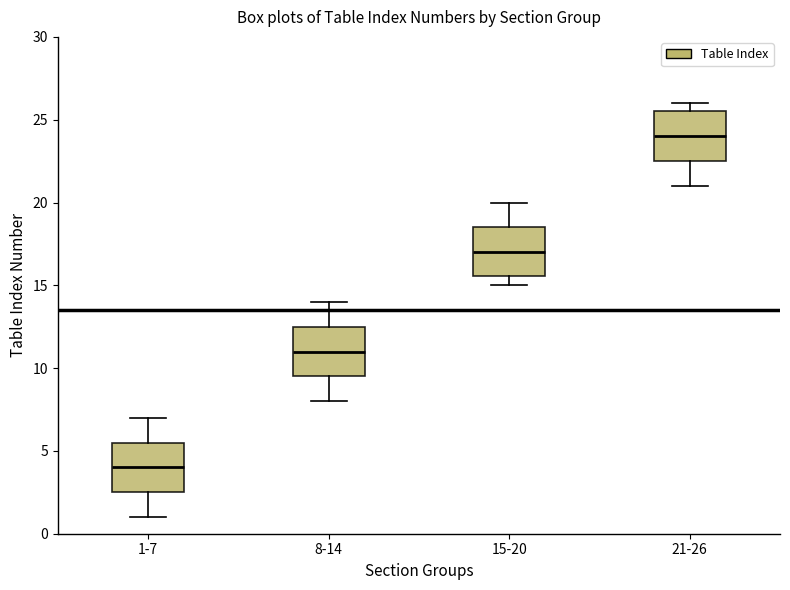

Which box's median line is the highest?

21-26